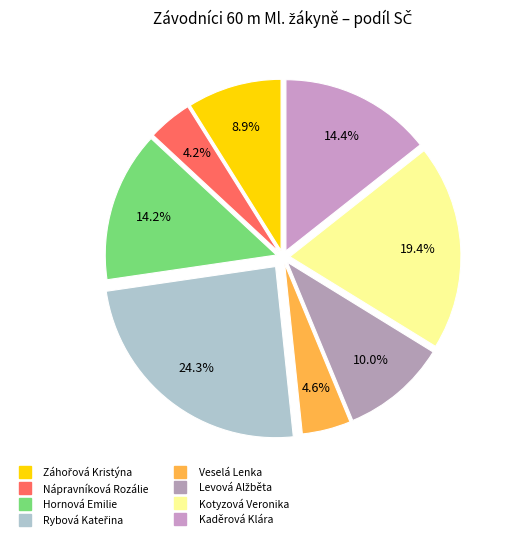

How many slices are in this pie chart?

8